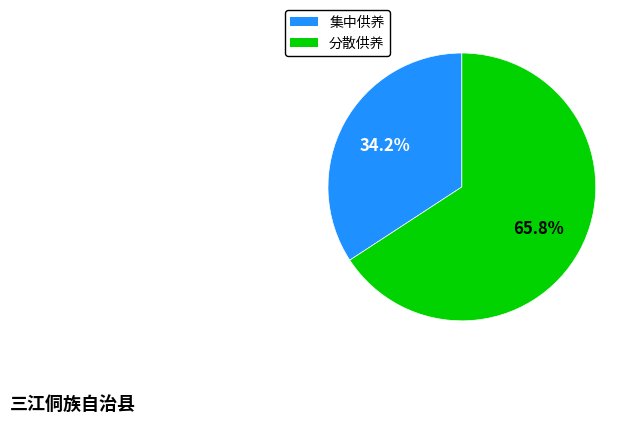

Which slice represents more than half of the pie?

分散供养